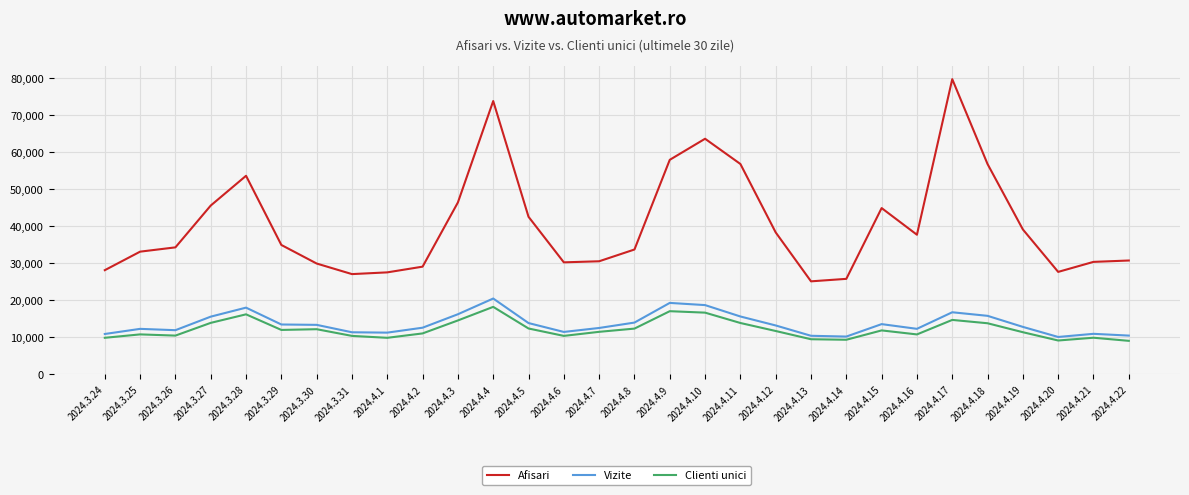

What is the difference between the Clienti unici values at 2024.4.19 and 2024.4.7?

103